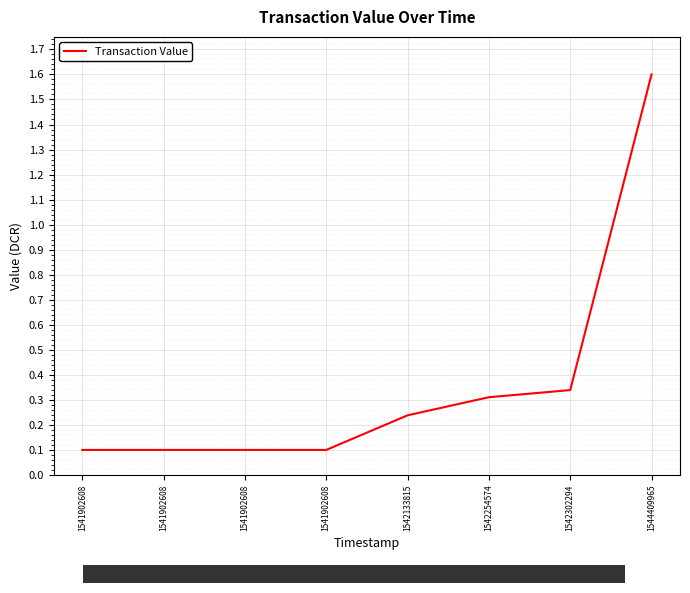

What is the value of the 7th point from the left?

0.3